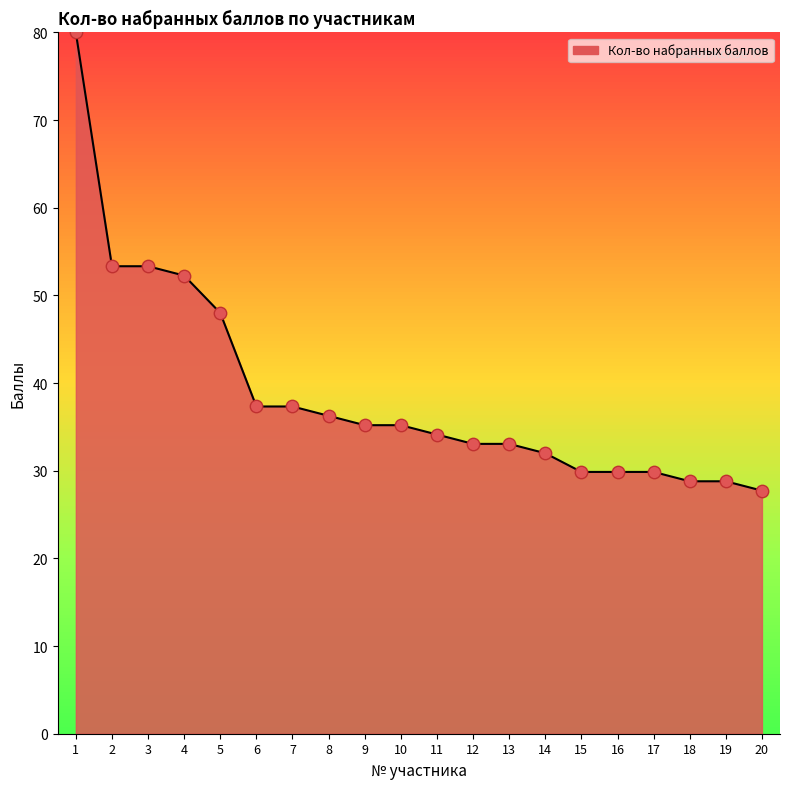

What is the change in value from 2 to 9?

-18.1